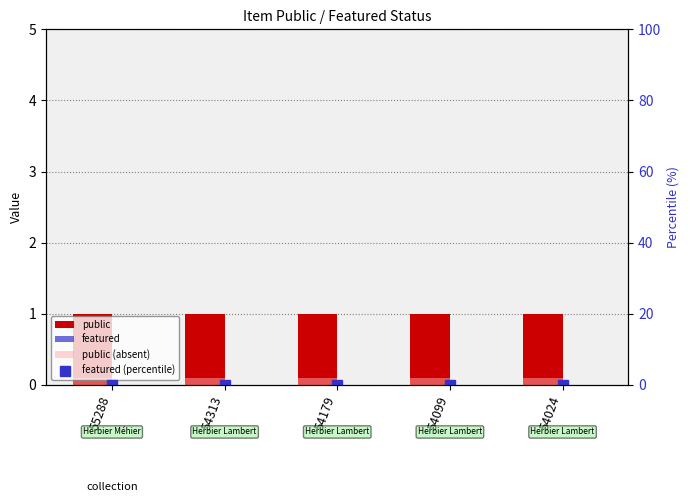

Between 54313 and 54099, which is larger?

54313